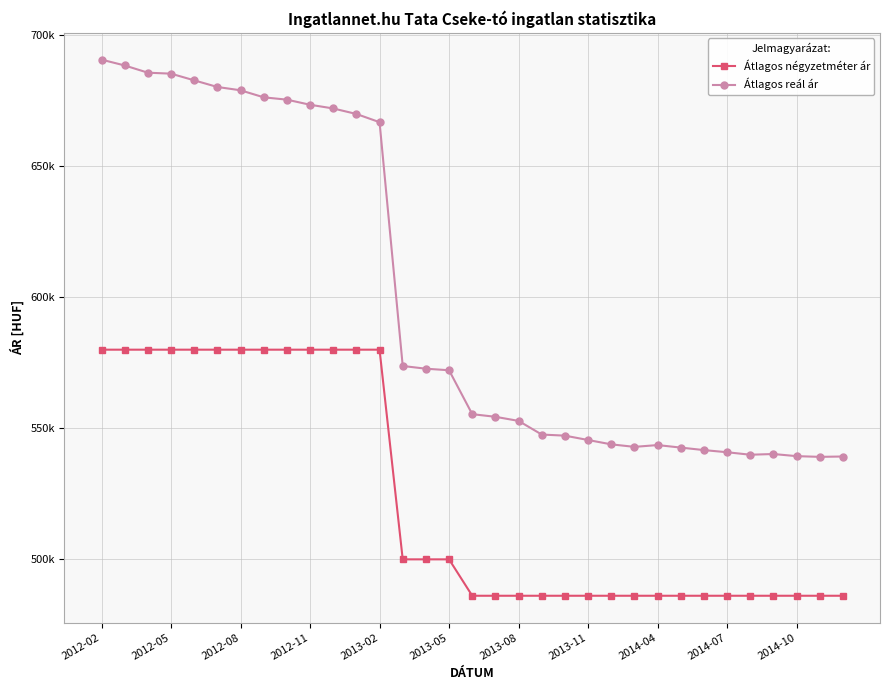

What is the difference between the maximum and minimum values in the Átlagos reál ár series?

151554